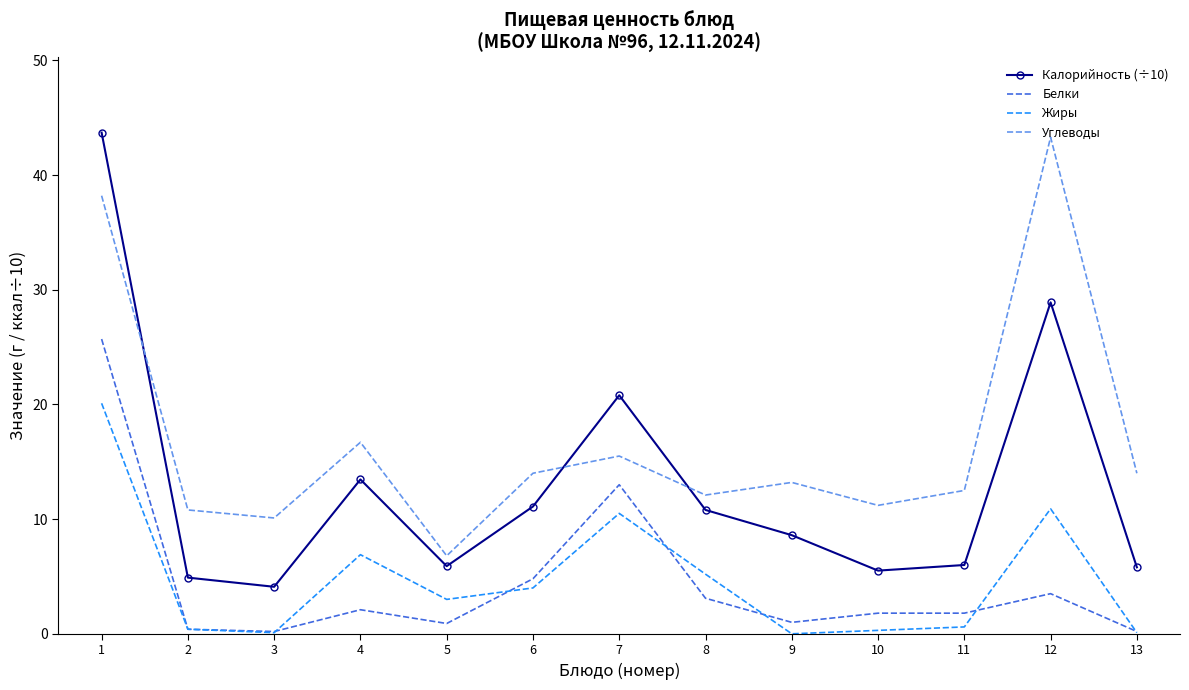

True or false: Углеводы has a value of 6.0 at 8.

False